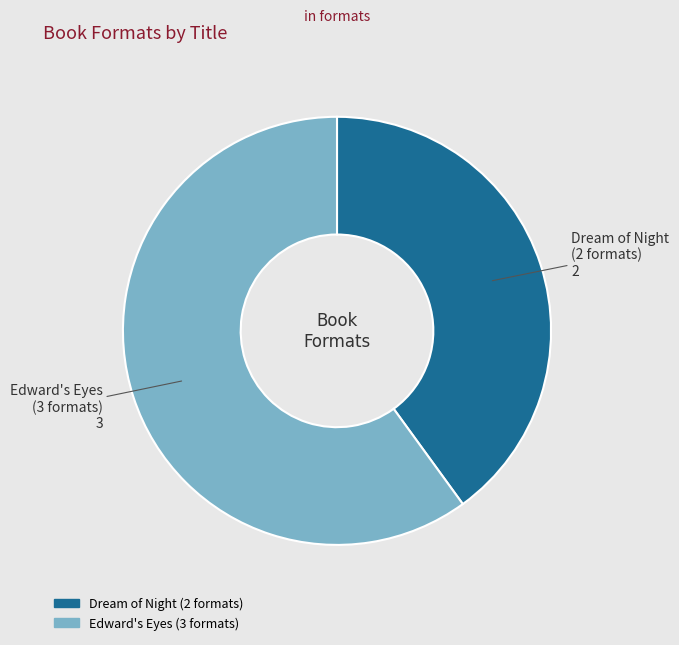

Does any single category account for the majority?

Yes